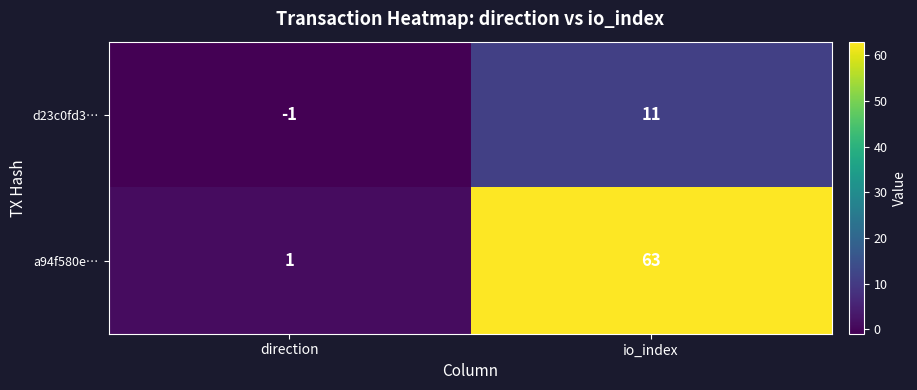

Reading right to left, what are all the values shown in this chart?

d23c0fd3…: 11	-1
a94f580e…: 63	1